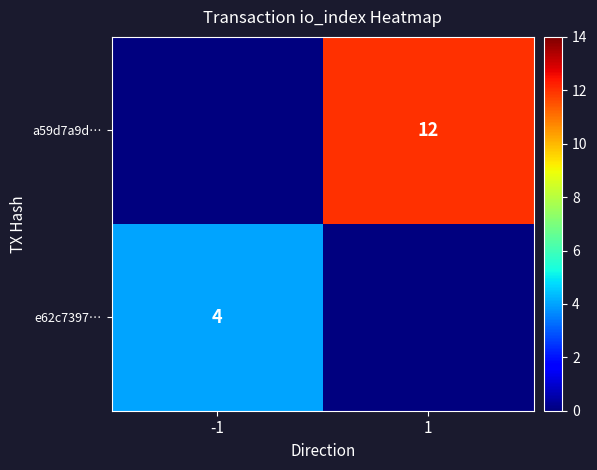

The value of a59d7a9d… at 1 is 4. True or false?

False